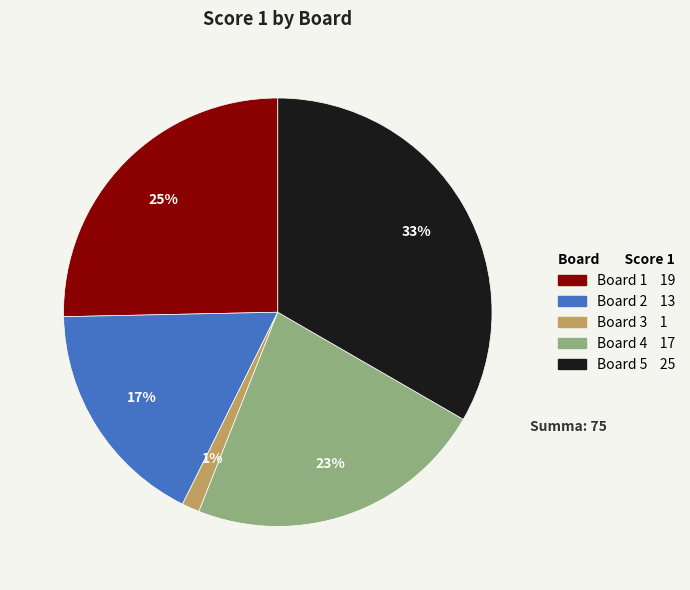

Rank the categories by value from highest to lowest.

Board 5, Board 1, Board 4, Board 2, Board 3